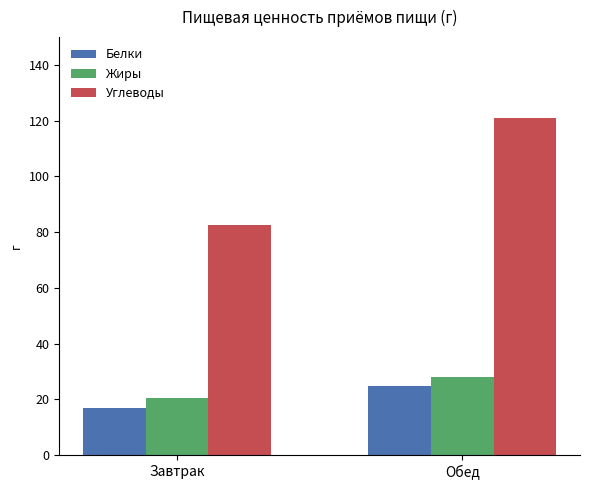

List the labels in order of Белки value, smallest first.

Завтрак, Обед